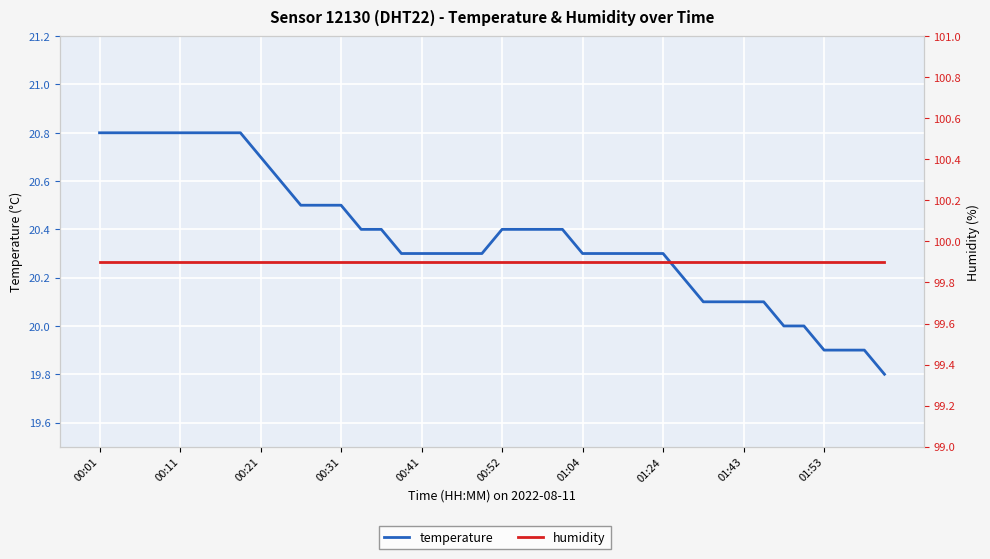

Is this an area chart (filled region under the line)?

No